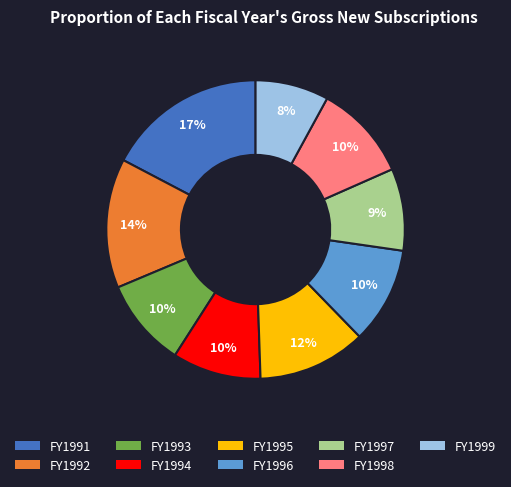

Which has a higher value, FY1991 or FY1993?

FY1991